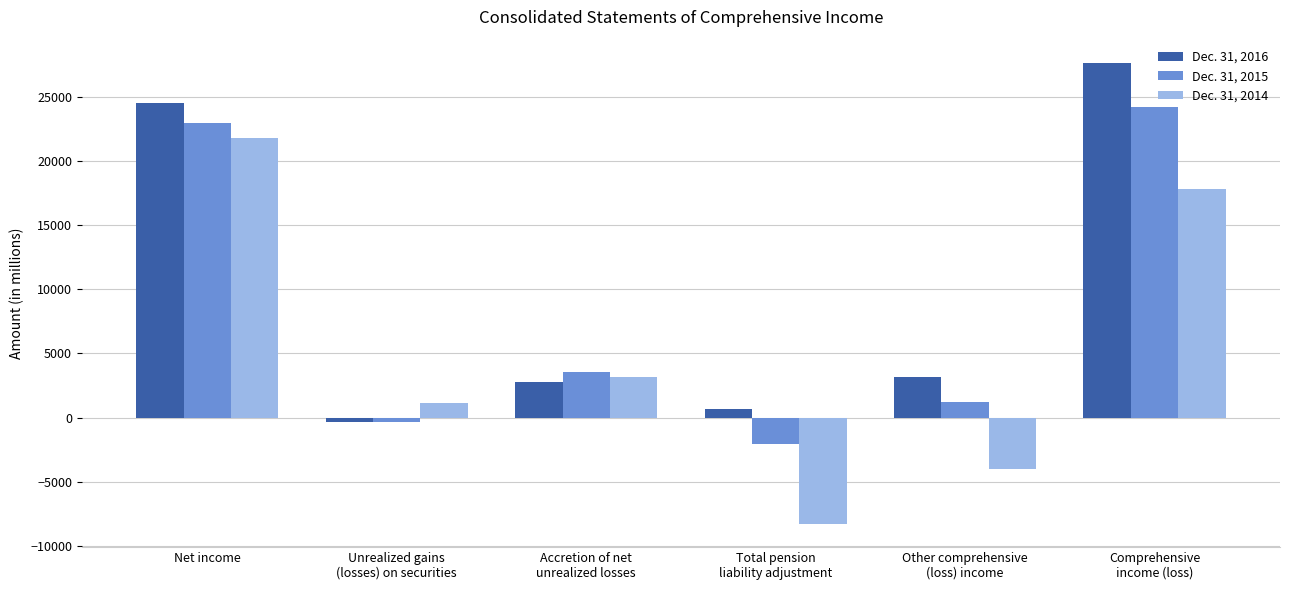

Reading left to right, extract all data points from this chart.

Dec. 31, 2016: Net income=24534	Unrealized gains
(losses) on securities=-321	Accretion of net
unrealized losses=2812	Total pension
liability adjustment=673	Other comprehensive
(loss) income=3164	Comprehensive
income (loss)=27698
Dec. 31, 2015: Net income=23021	Unrealized gains
(losses) on securities=-323	Accretion of net
unrealized losses=3583	Total pension
liability adjustment=-2037	Other comprehensive
(loss) income=1223	Comprehensive
income (loss)=24244
Dec. 31, 2014: Net income=21860	Unrealized gains
(losses) on securities=1122	Accretion of net
unrealized losses=3188	Total pension
liability adjustment=-8318	Other comprehensive
(loss) income=-4008	Comprehensive
income (loss)=17852